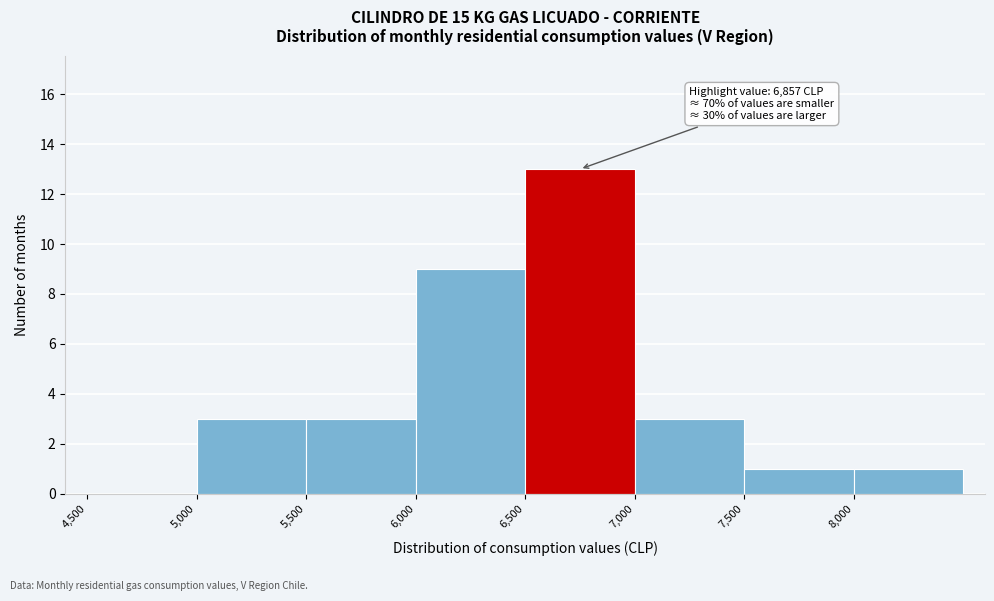

Which range on the x-axis has the tallest bar?

6500 to 7000